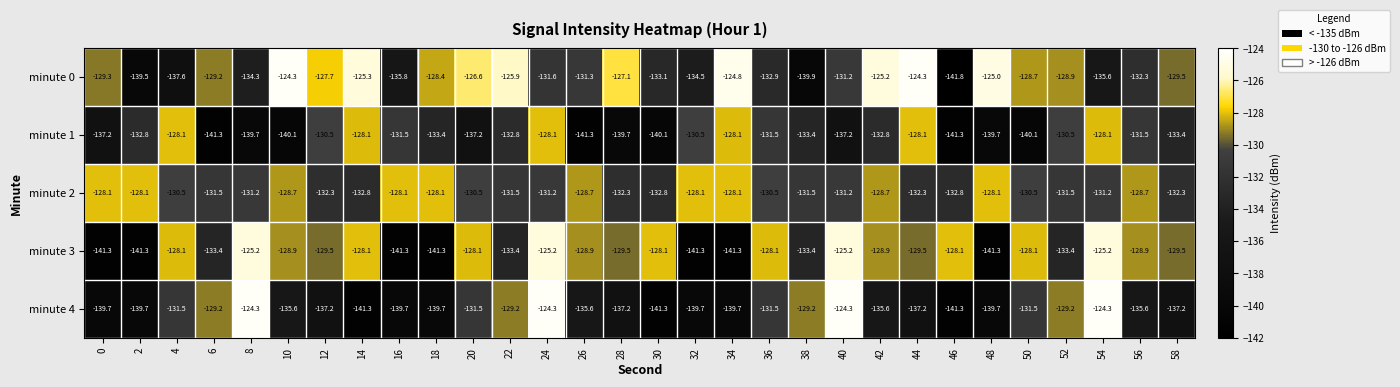

At which category is the sum across all series the highest?

24